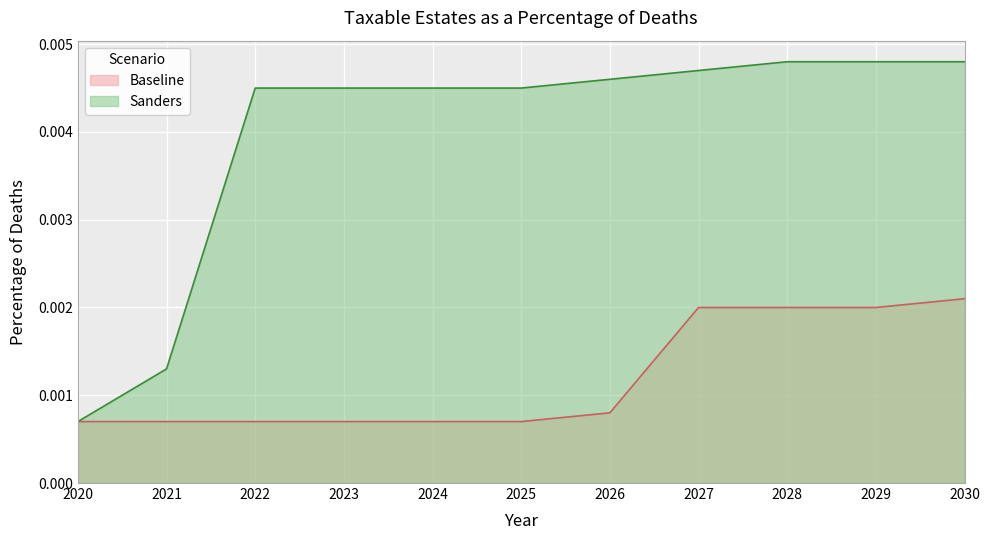

Between 2024 and 2028, which is larger?

2028